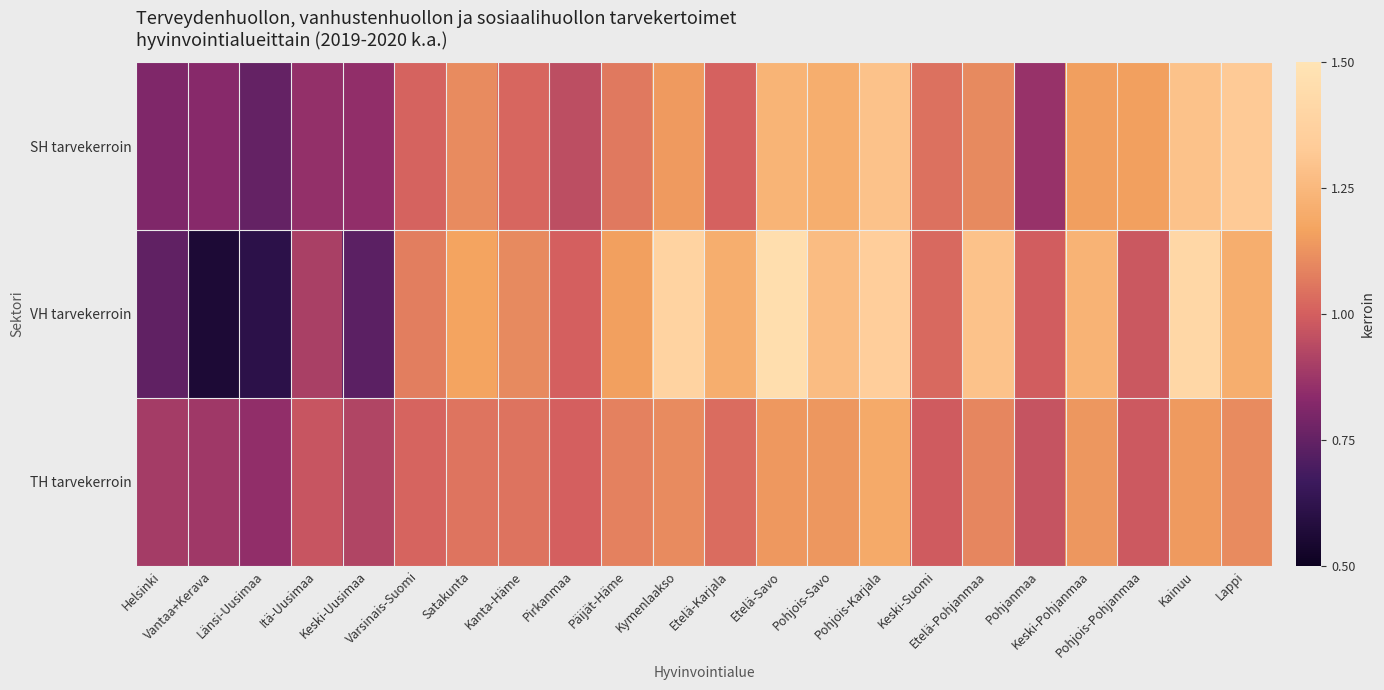

What is the maximum value shown in the chart?

1.5